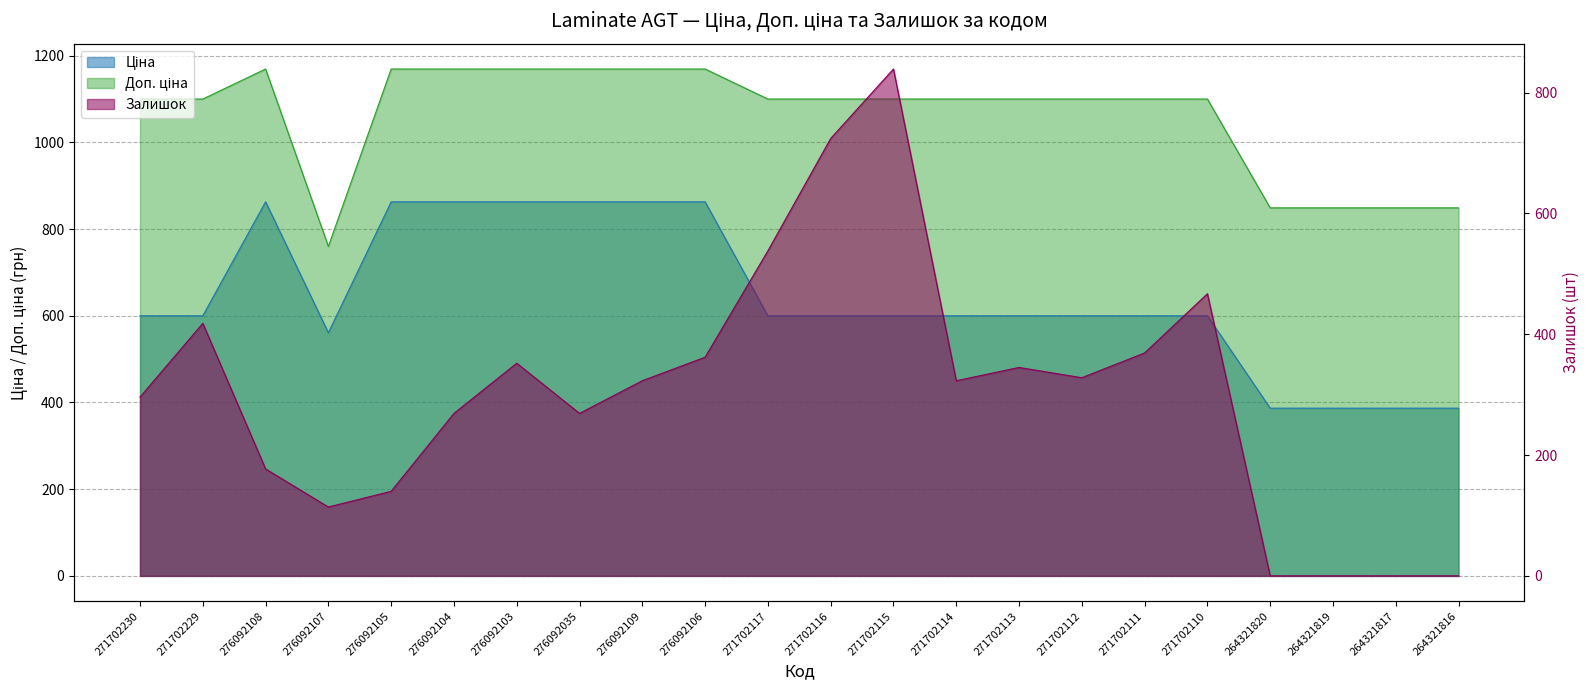

What are all the series names shown in the legend?

Ціна, Доп. ціна, Залишок